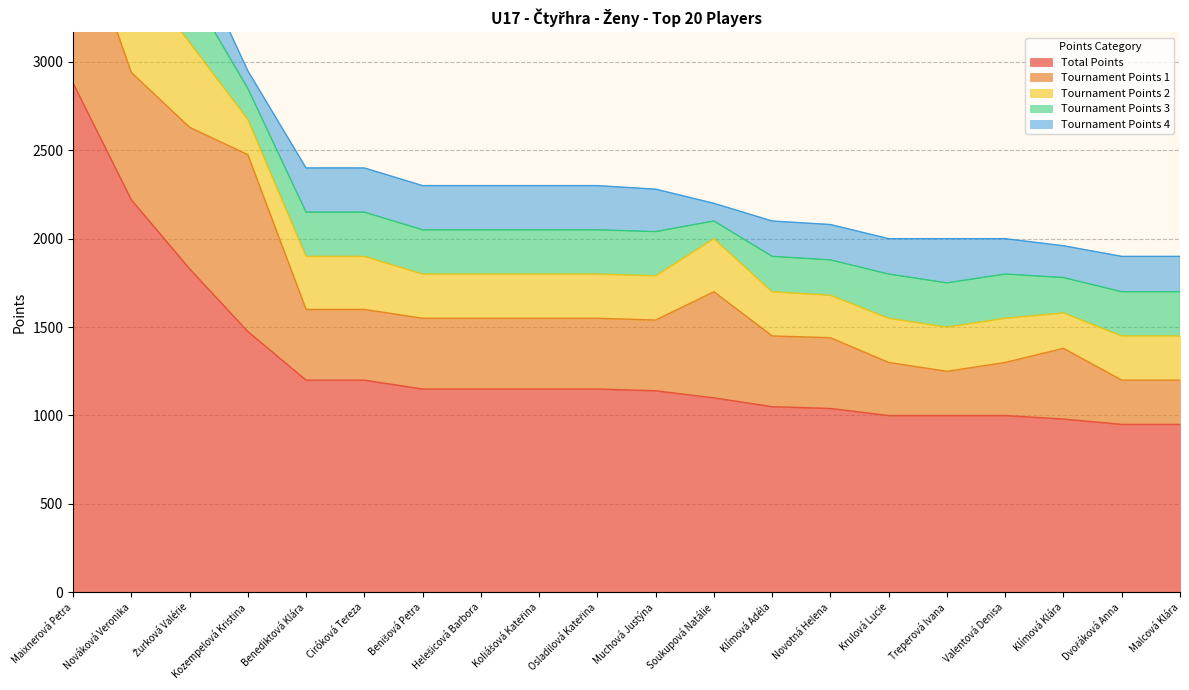

Rank the series by their maximum value, from highest to lowest.

Total Points, Tournament Points 1, Tournament Points 2, Tournament Points 3, Tournament Points 4